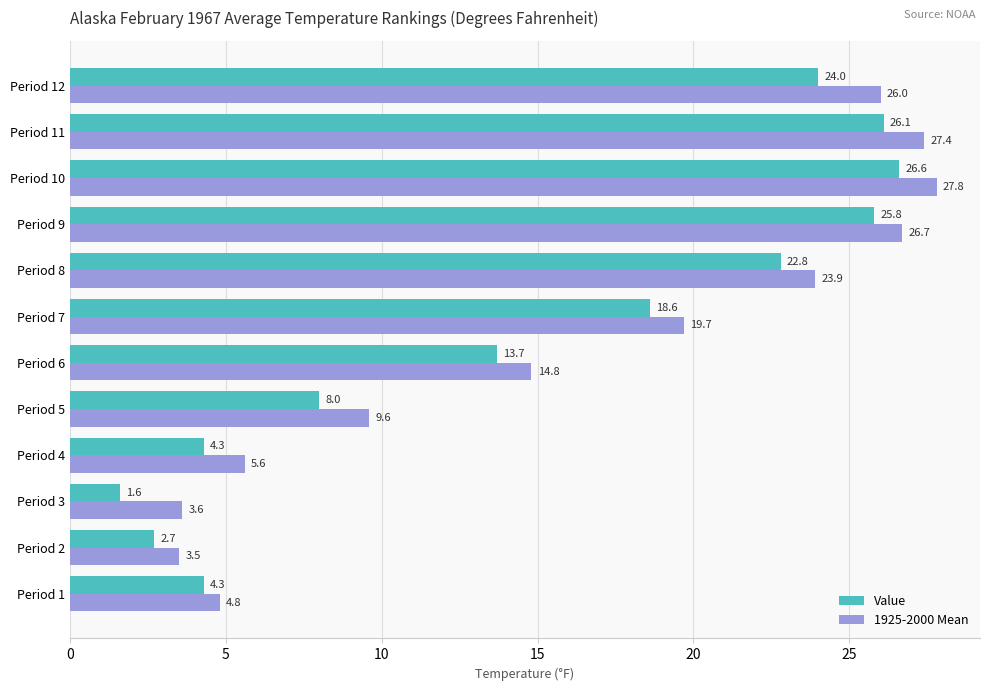

The value of 1925-2000 Mean at Period 7 is 19.7. True or false?

True